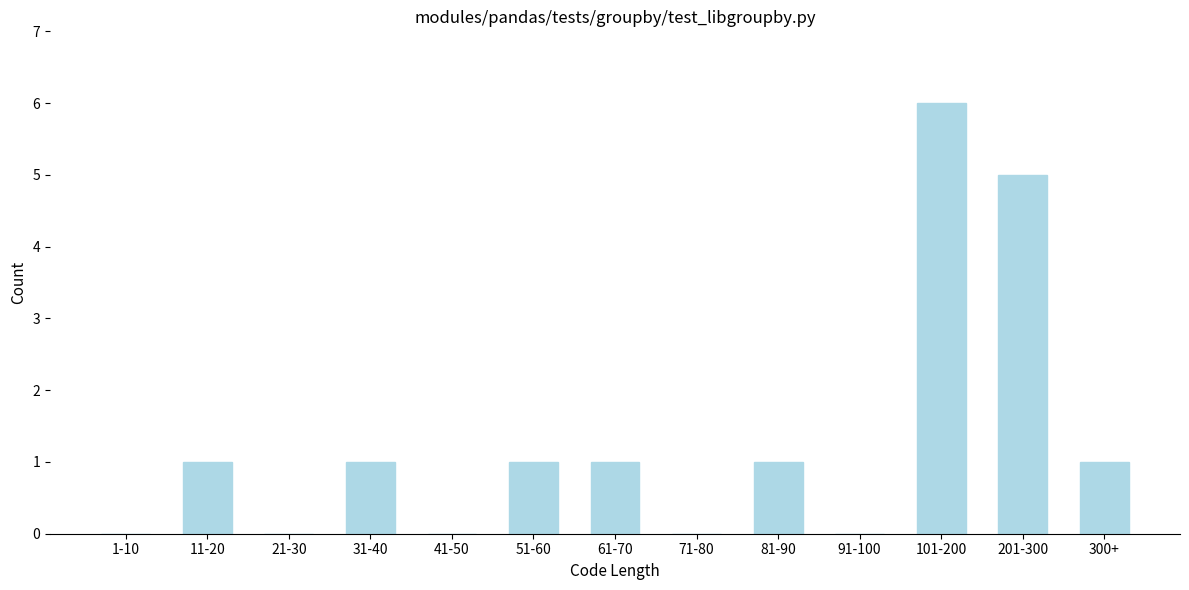

Reading left to right, list all the values displayed in this chart.

1-10=0	11-20=1	21-30=0	31-40=1	41-50=0	51-60=1	61-70=1	71-80=0	81-90=1	91-100=0	101-200=6	201-300=5	300+=1